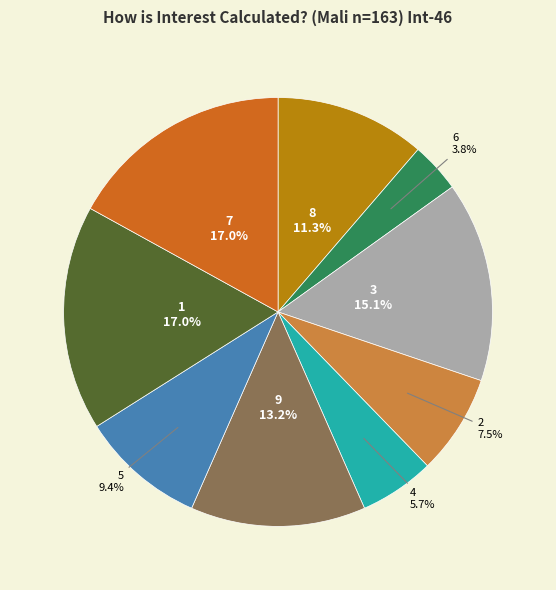

What percentage is the 4 slice, to the nearest percent?

6%